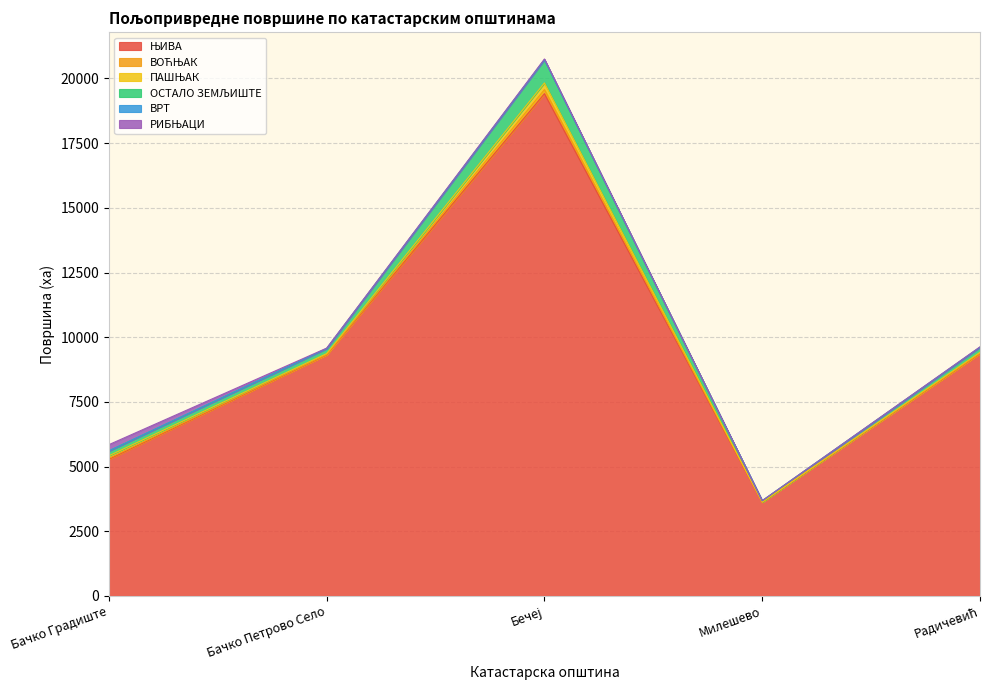

Count the ВРТ values in the range 0 to 1.

5